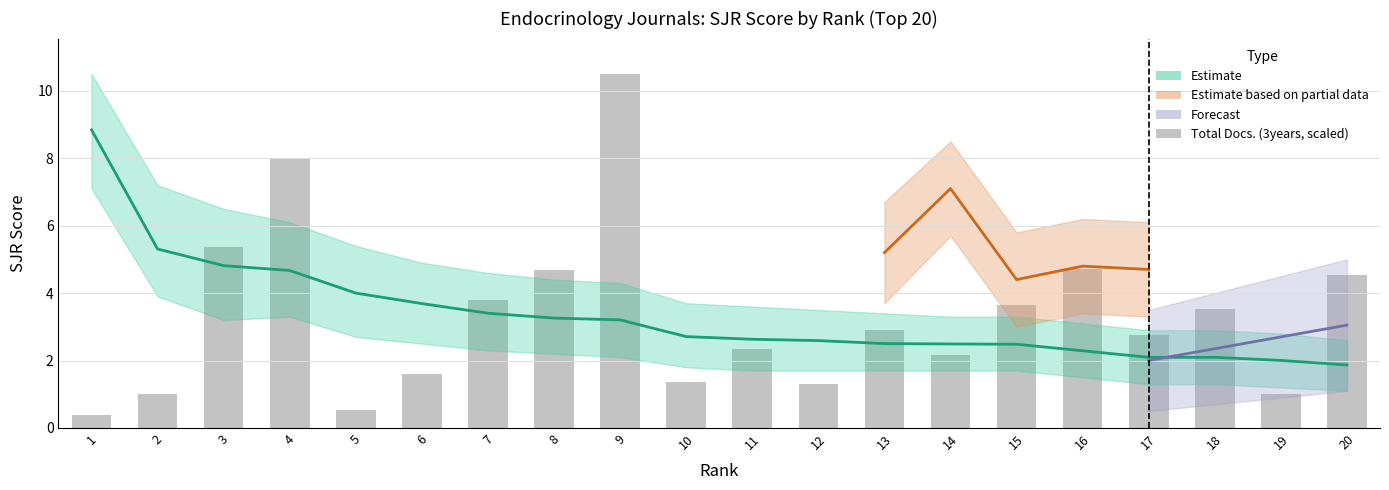

Does the chart contain stacked bars?

No